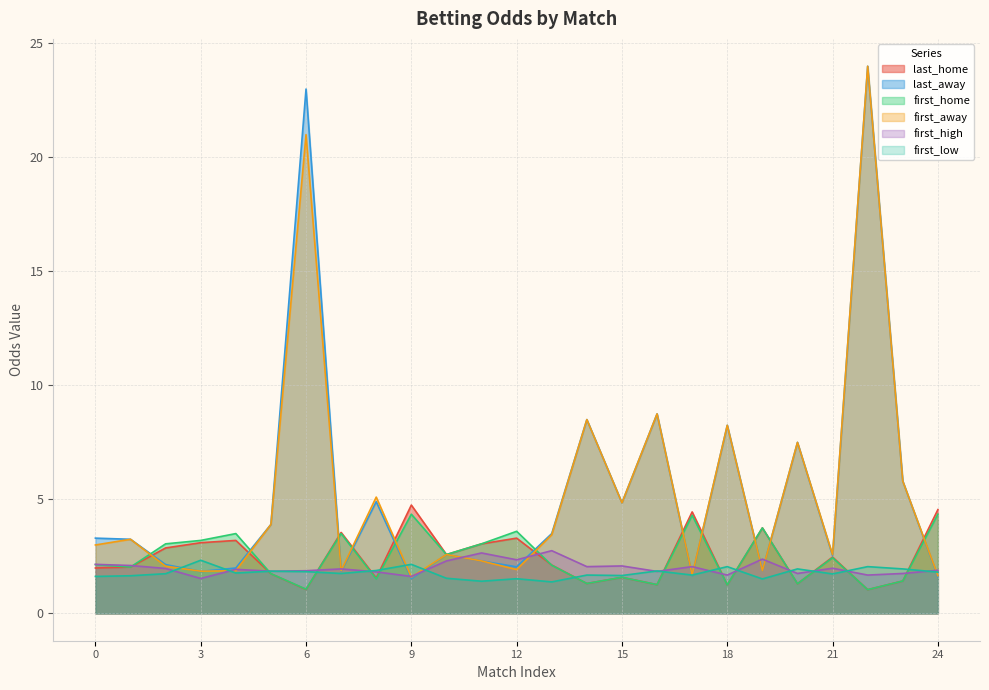

Which series has the widest spread of values?

last_away